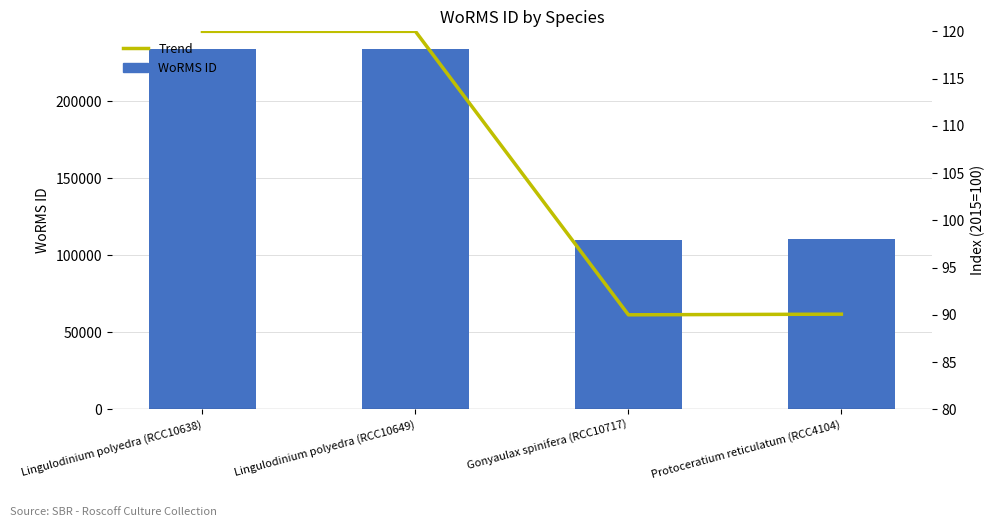

How many series are shown in this chart?

2